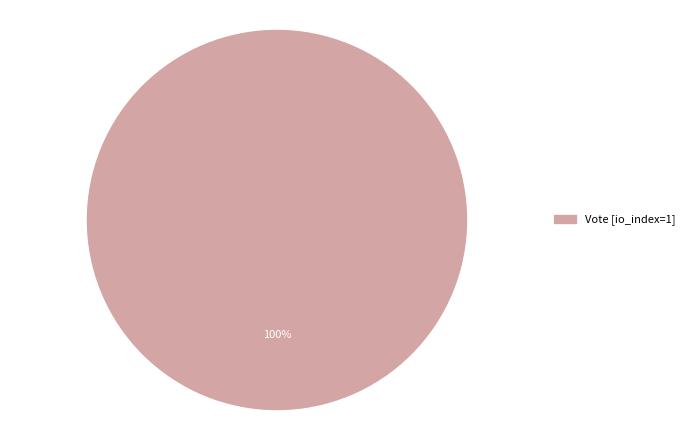

Does any single category account for the majority?

Yes